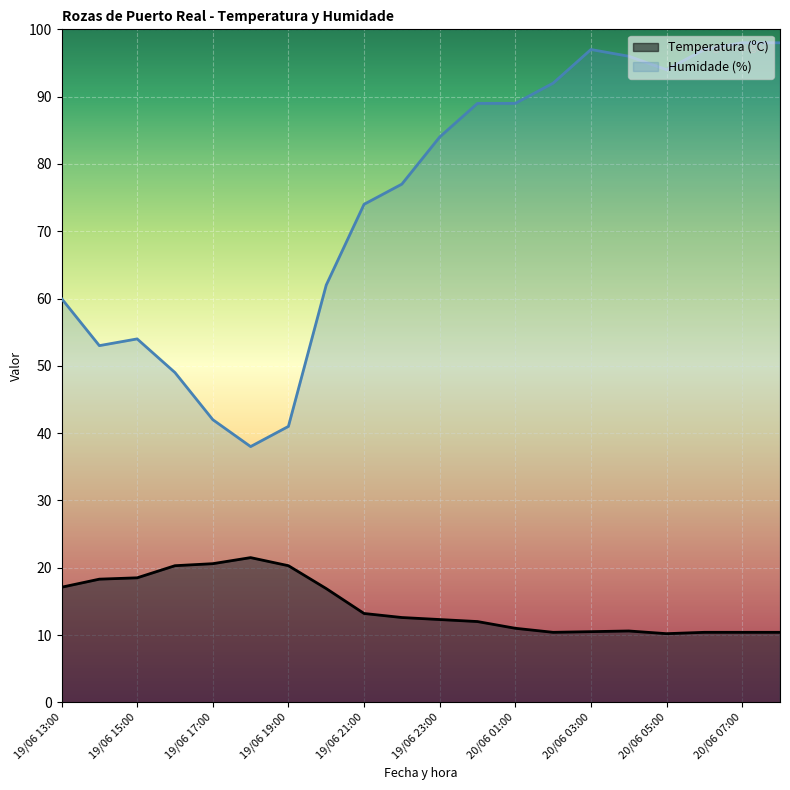

At how many categories does at least one series exceed 34?

20